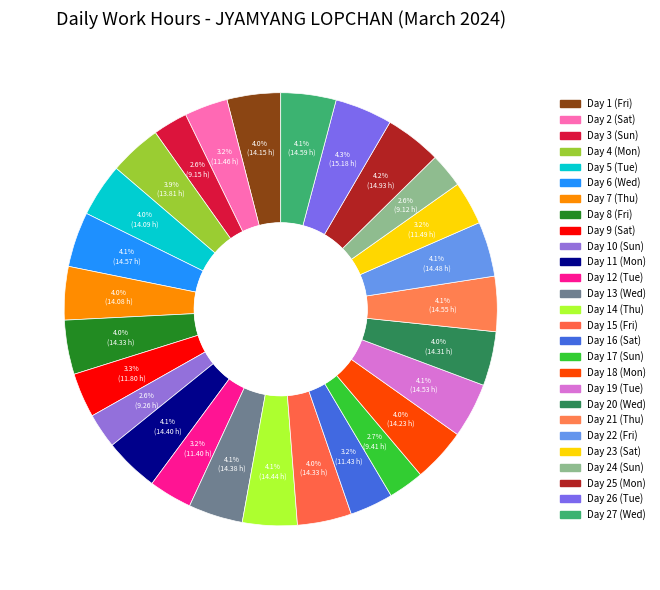

Count the number of slices in the pie.

27